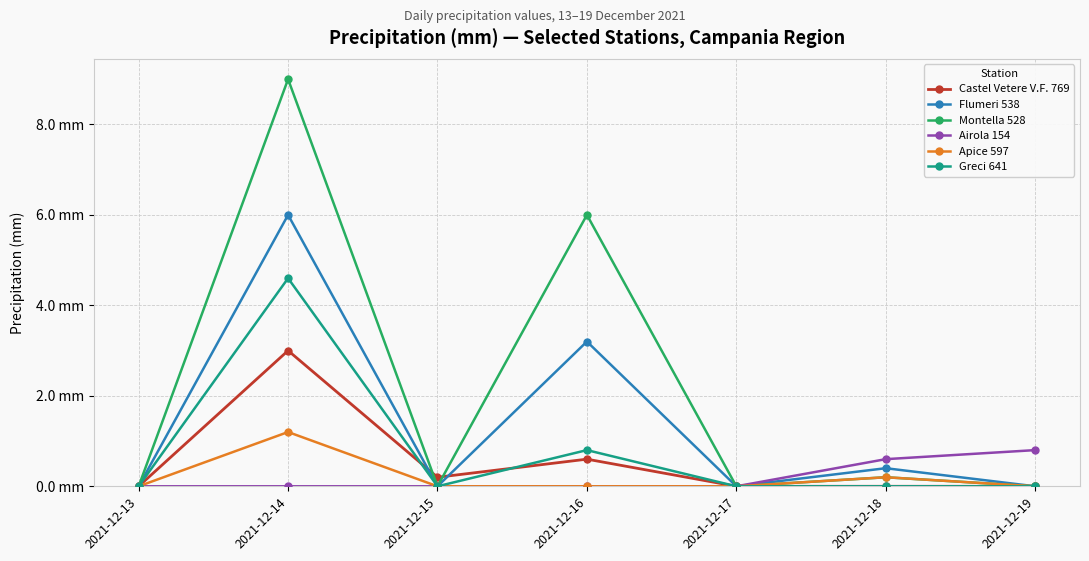

What are all the series names shown in the legend?

Castel Vetere V.F. 769, Flumeri 538, Montella 528, Airola 154, Apice 597, Greci 641